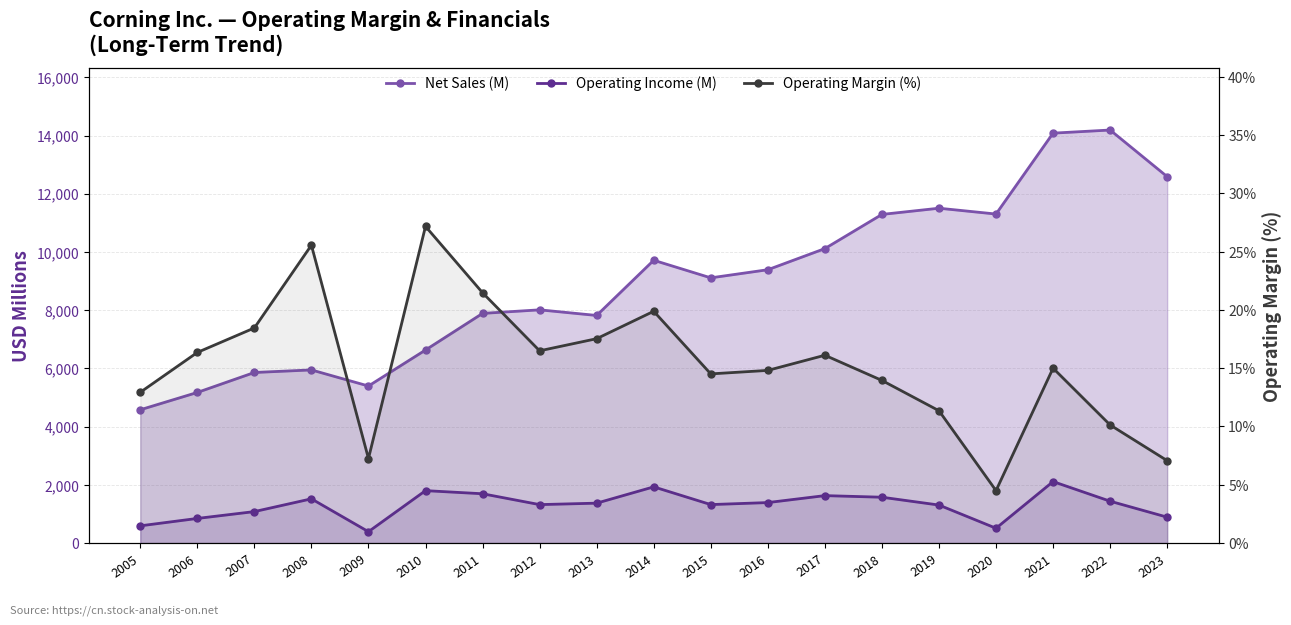

What is the value of the Operating Margin (%) point at the 3rd from the left?

18.4